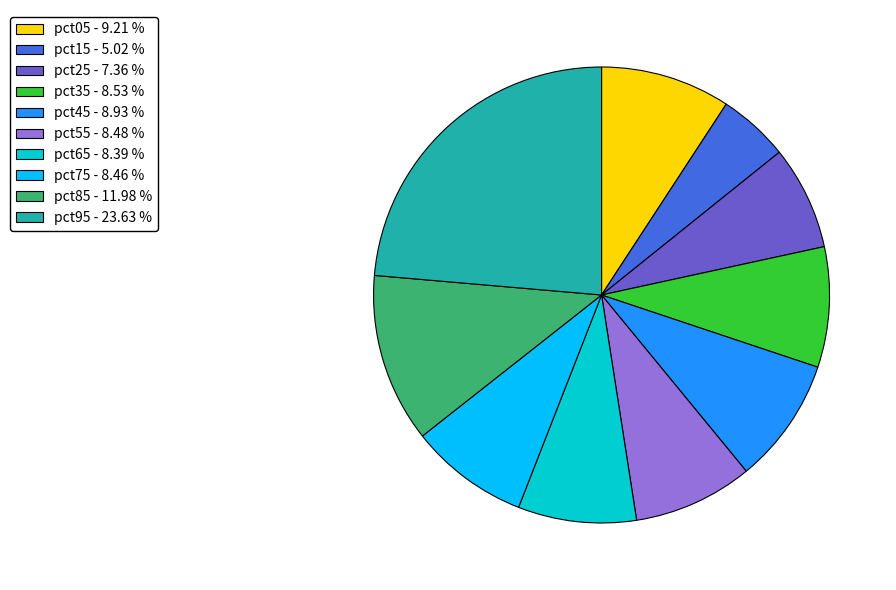

Between pct85 - 11.98 % and pct45 - 8.93 %, which is larger?

pct85 - 11.98 %